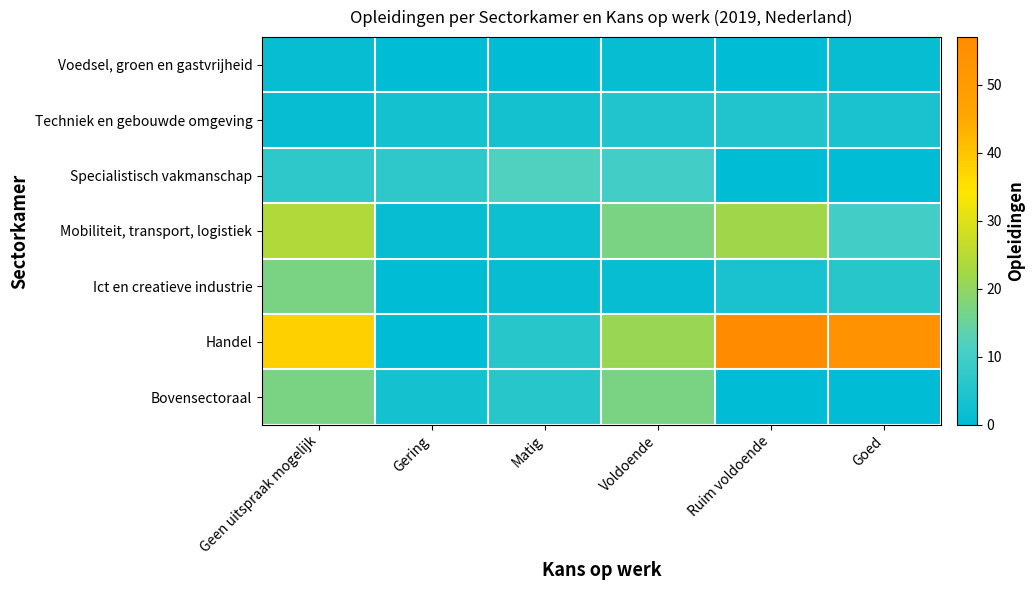

What is the average value of the Specialistisch vakmanschap series?

6